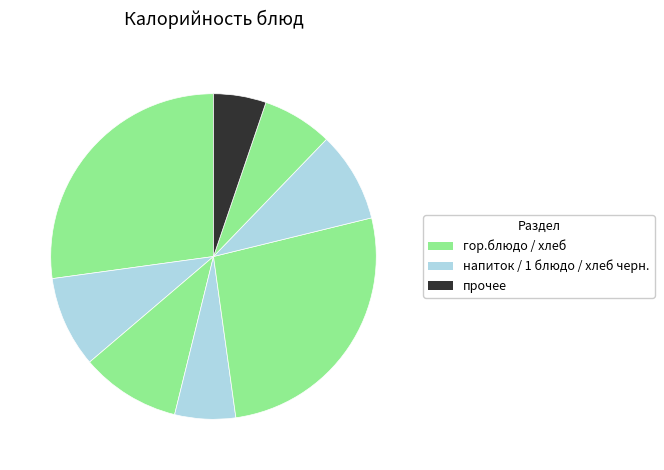

How many segments does this pie chart have?

8